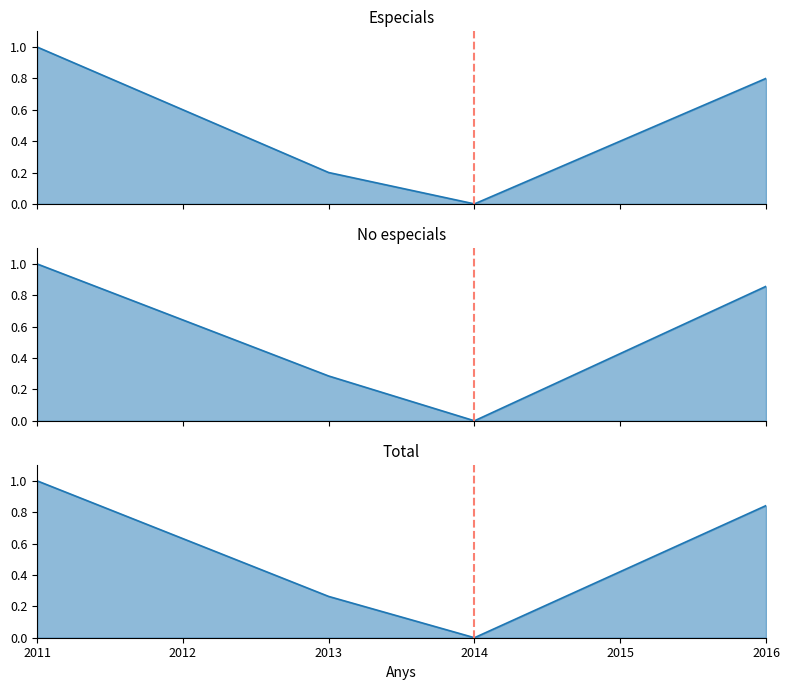

What is the greatest value displayed?

1.0